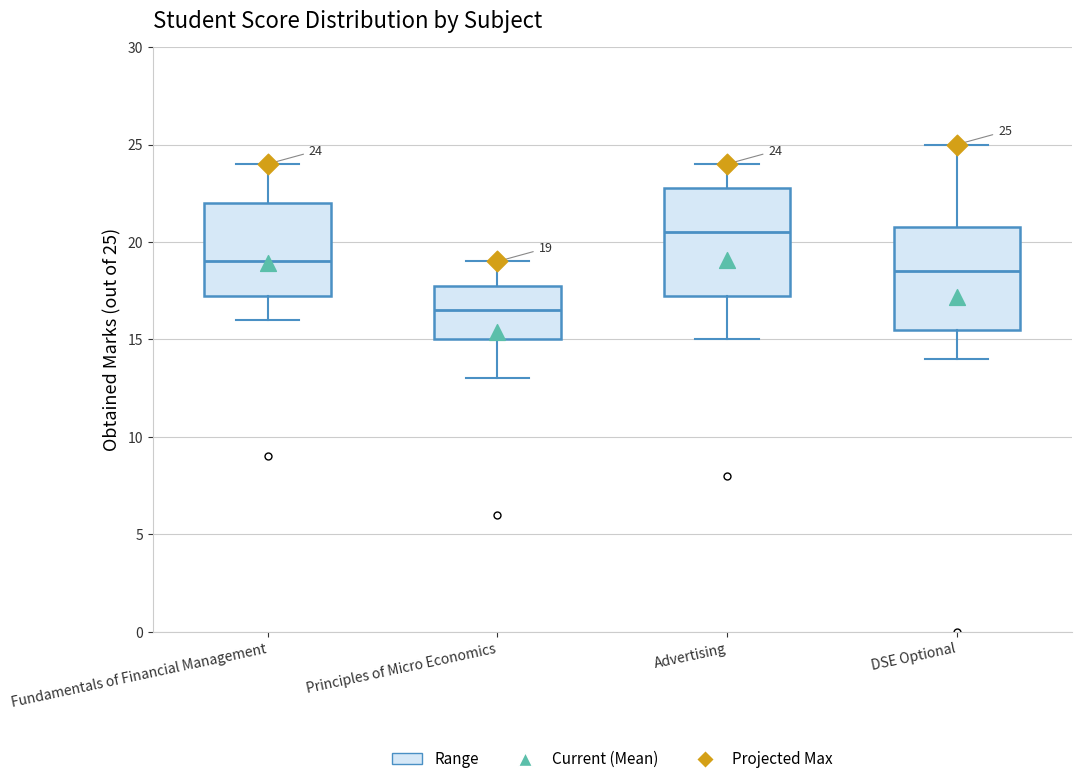

Which box's median line is the highest?

Advertising